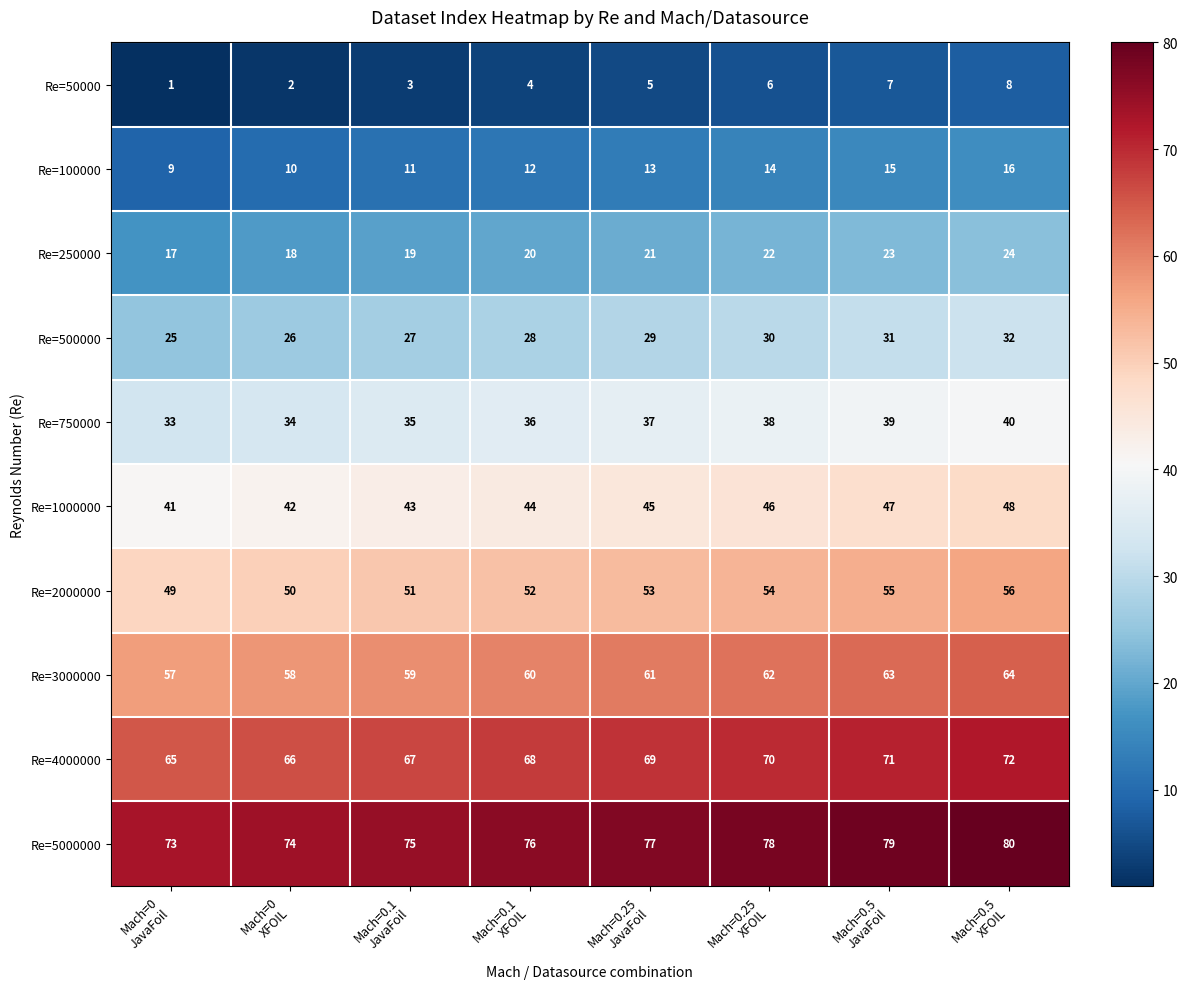

Count the Re=50000 values in the range 3 to 7.

5